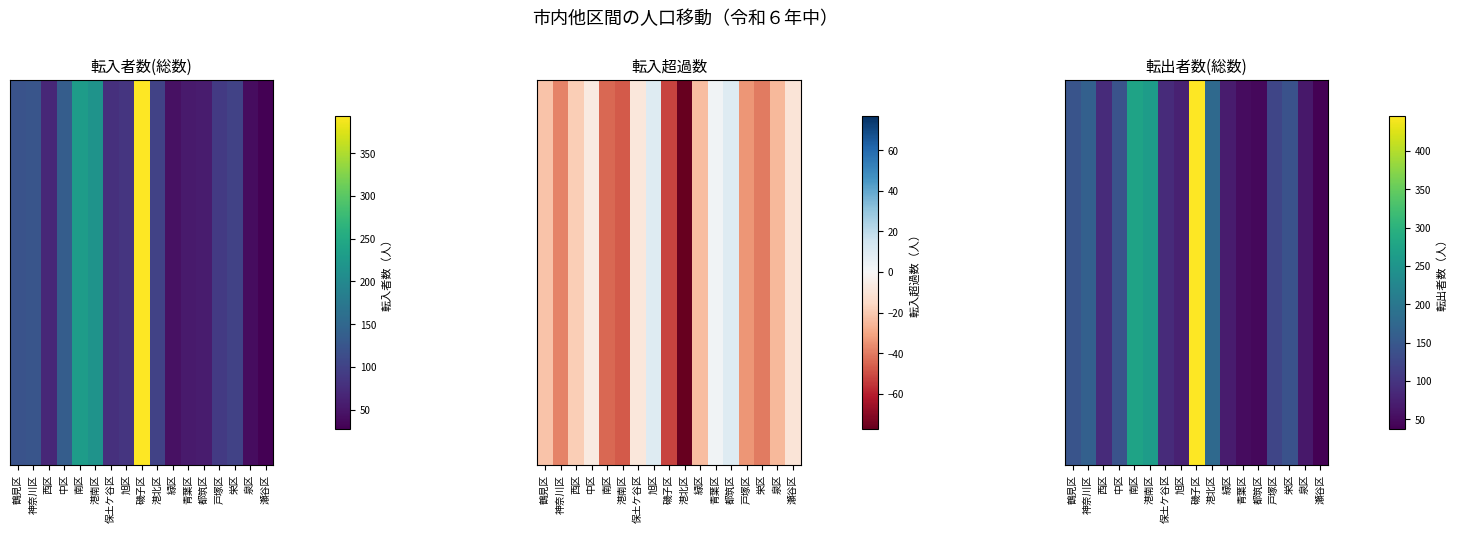

What is the difference between the maximum and minimum values?

408